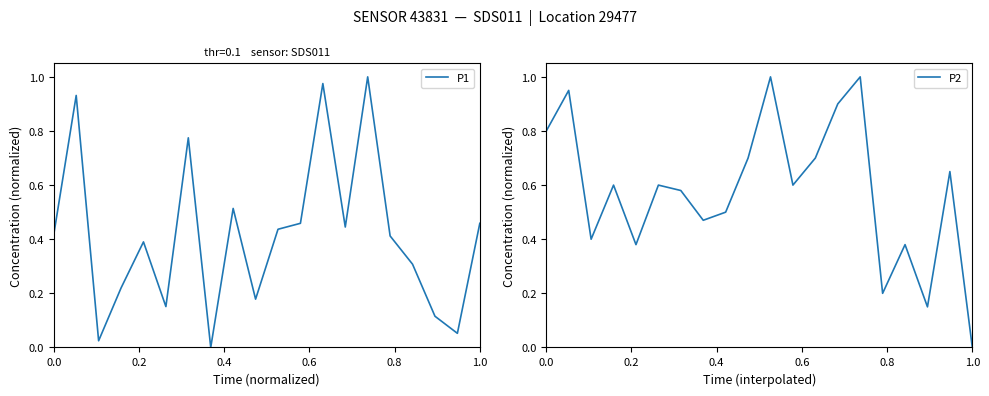

True or false: P2 has a value of 0.0 at 1.0.

True